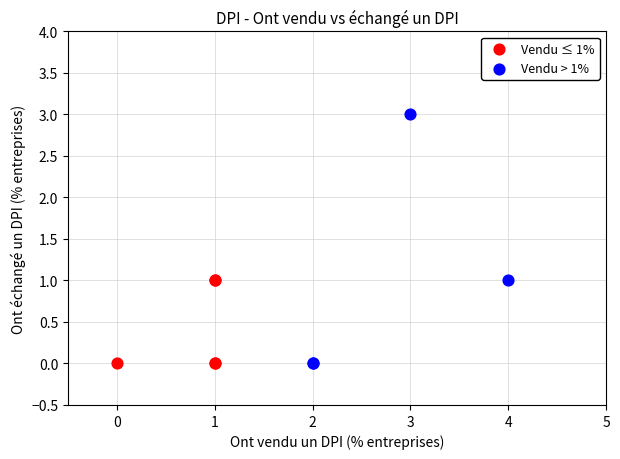

What are all the series names shown in the legend?

Vendu ≤ 1%, Vendu > 1%